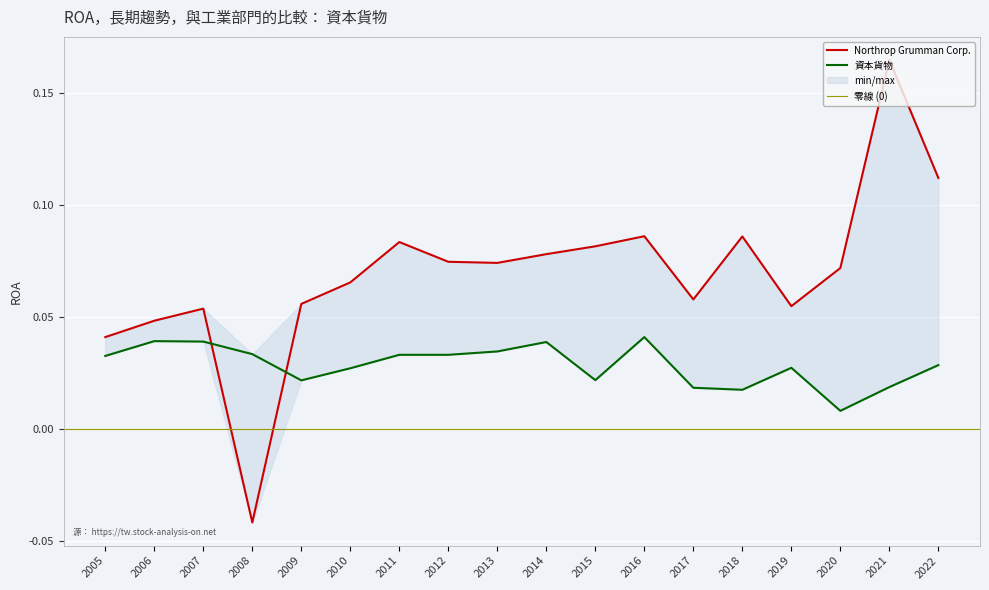

True or false: Northrop Grumman Corp. and 資本貨物 cross at least once.

True